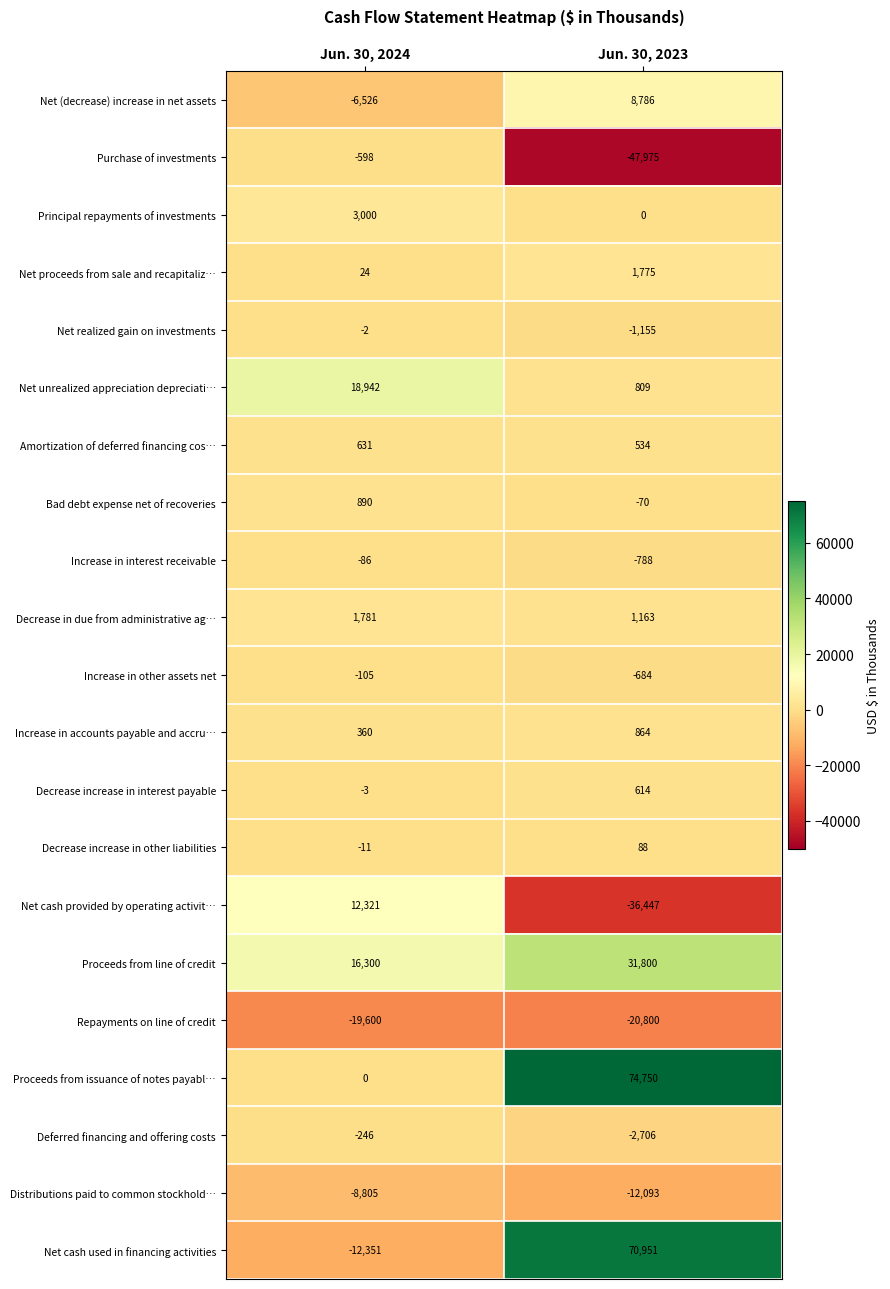

List the series in order of their peak value, highest first.

Proceeds from issuance of notes payabl…, Net cash used in financing activities, Proceeds from line of credit, Net unrealized appreciation depreciati…, Net cash provided by operating activit…, Net (decrease) increase in net assets, Principal repayments of investments, Decrease in due from administrative ag…, Net proceeds from sale and recapitaliz…, Bad debt expense net of recoveries, Increase in accounts payable and accru…, Amortization of deferred financing cos…, Decrease increase in interest payable, Decrease increase in other liabilities, Net realized gain on investments, Increase in interest receivable, Increase in other assets net, Deferred financing and offering costs, Purchase of investments, Distributions paid to common stockhold…, Repayments on line of credit